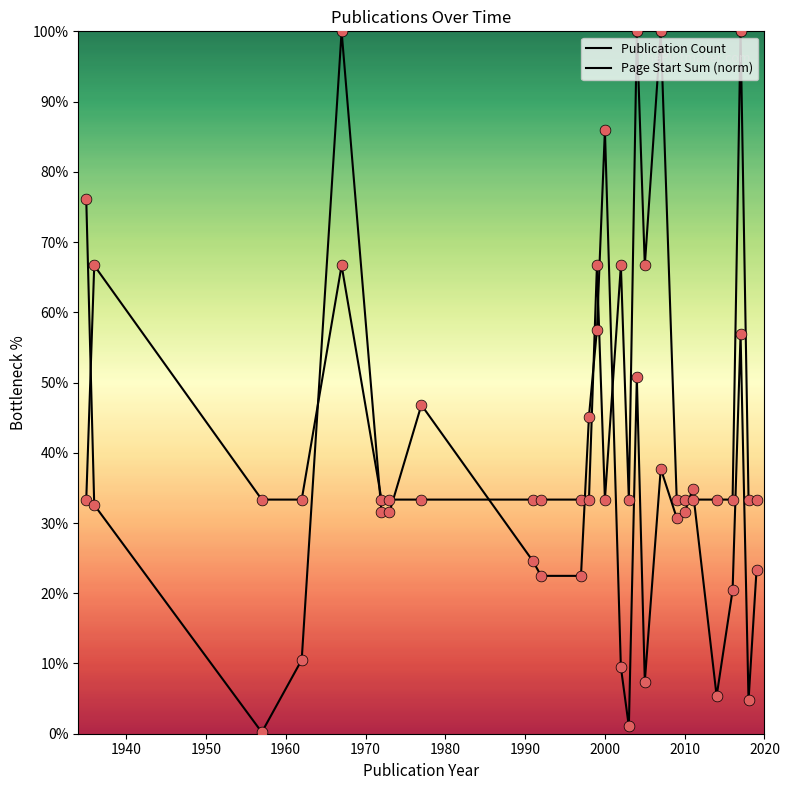

Which series has the largest total across all categories?

Publication Count